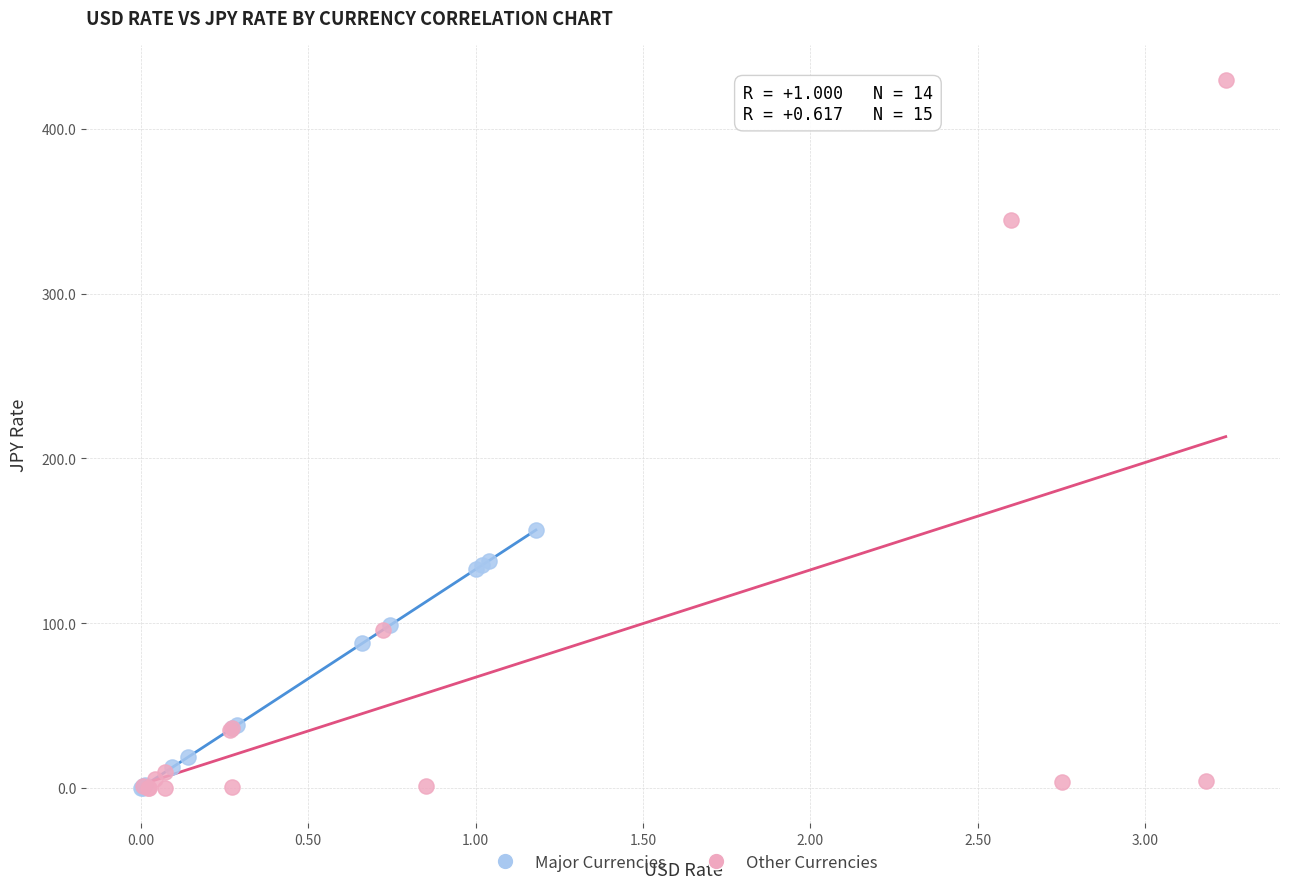

Which series has the widest spread of Y values?

Other Currencies